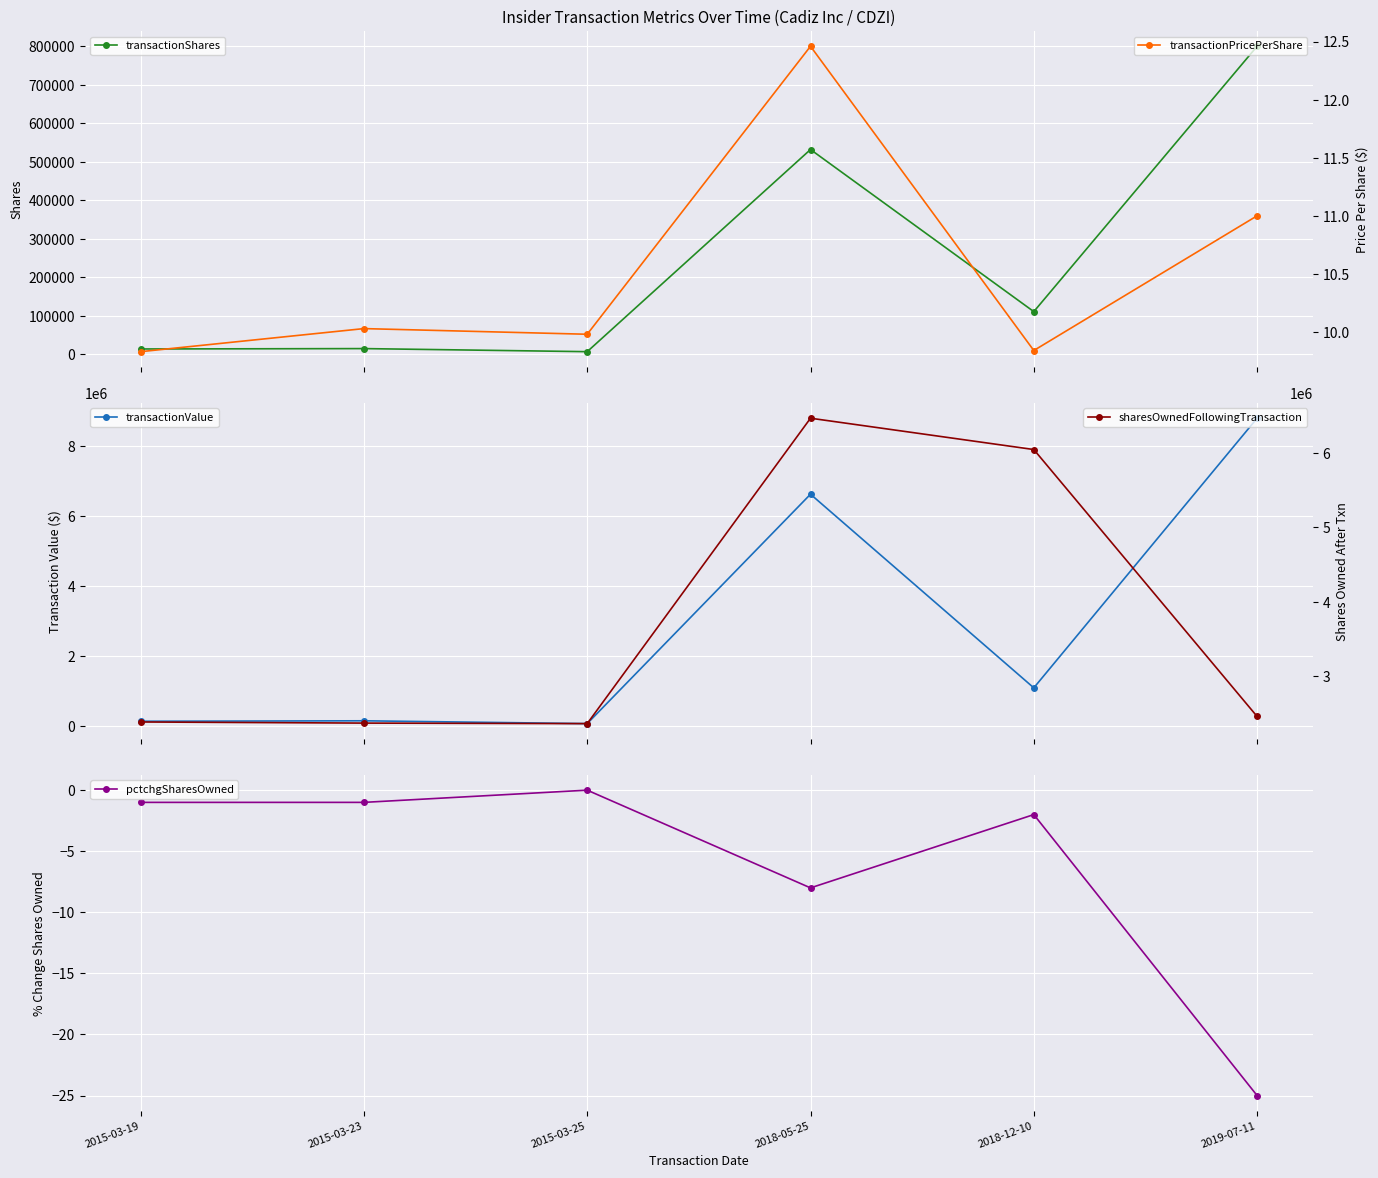

Which series changed the most between 2015-03-23 and 2019-07-11?

transactionValue